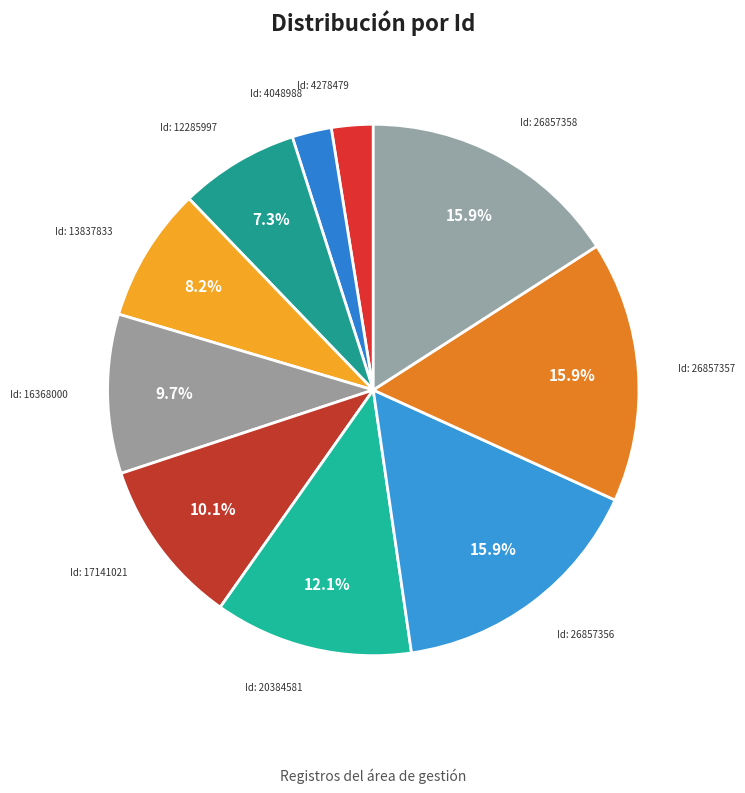

What is the smallest slice in the pie chart?

4048988